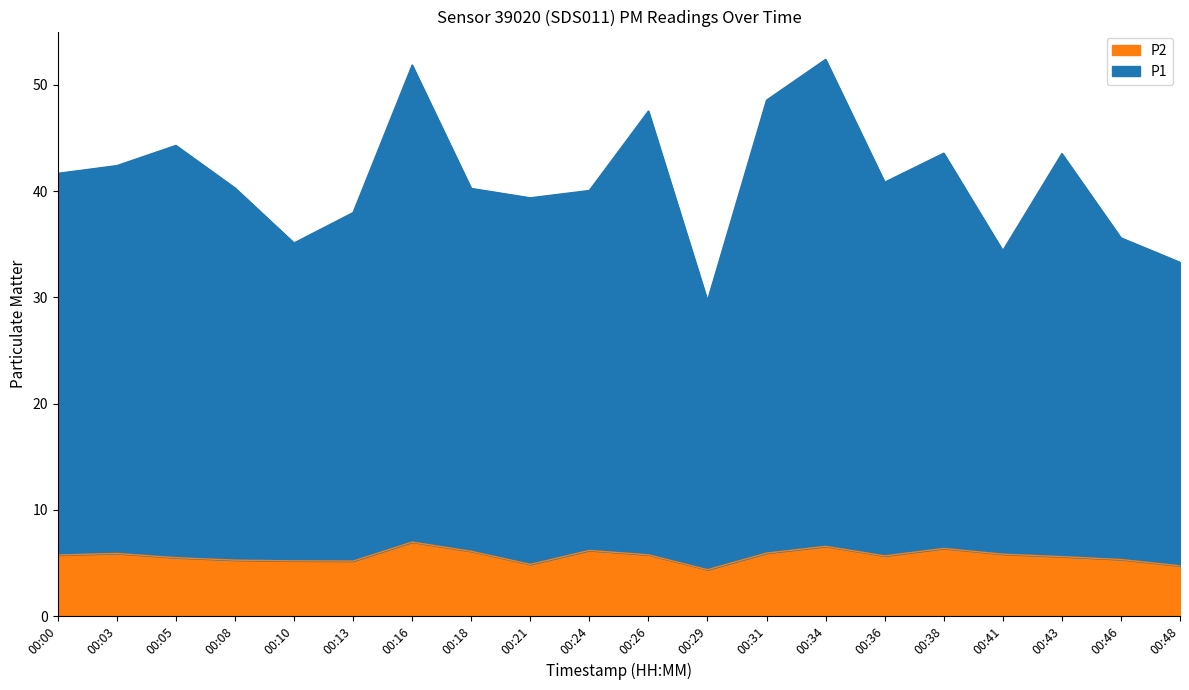

At which label does P1 first exceed 40?

00:00